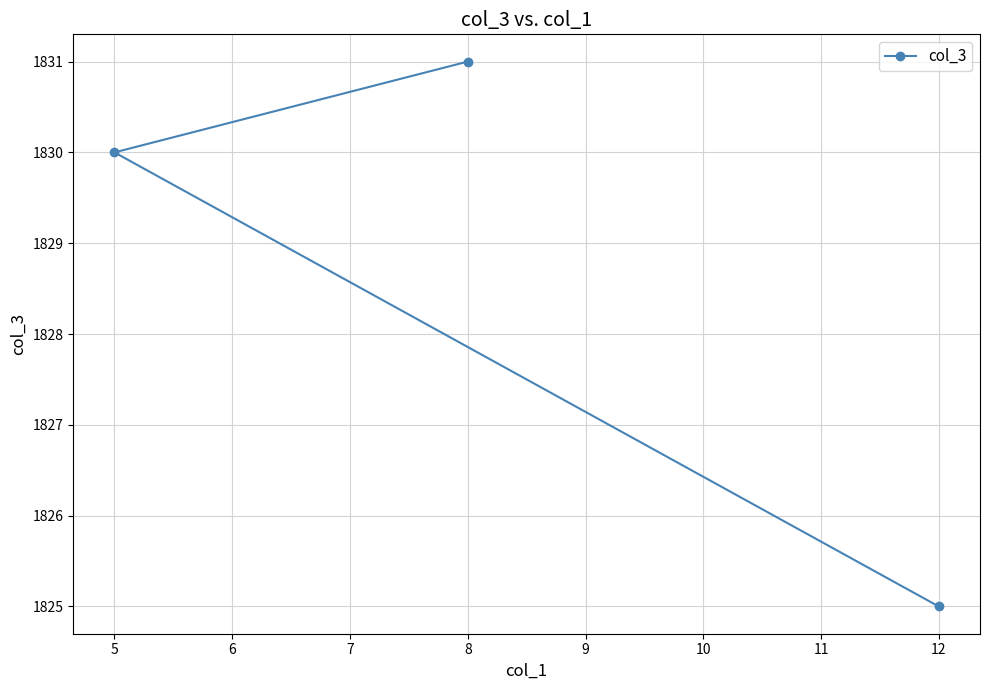

What is the value of the 3rd point from the left?

1825